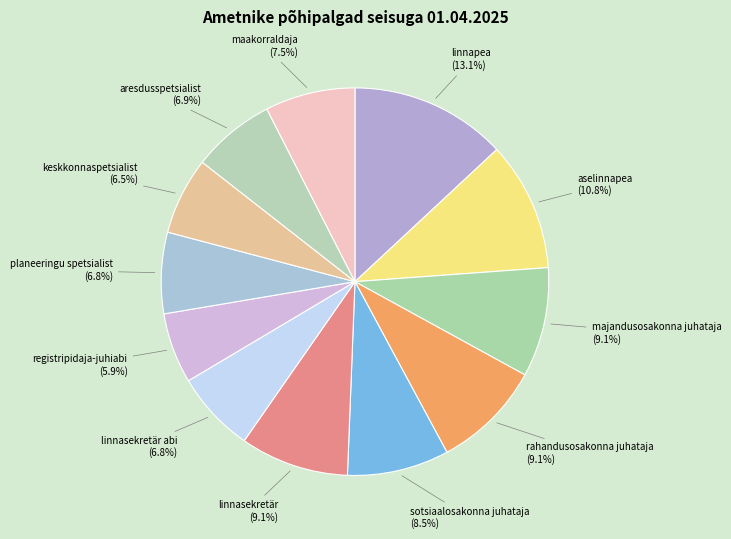

Is it true that majandusosakonna juhataja is 9% of the pie?

True